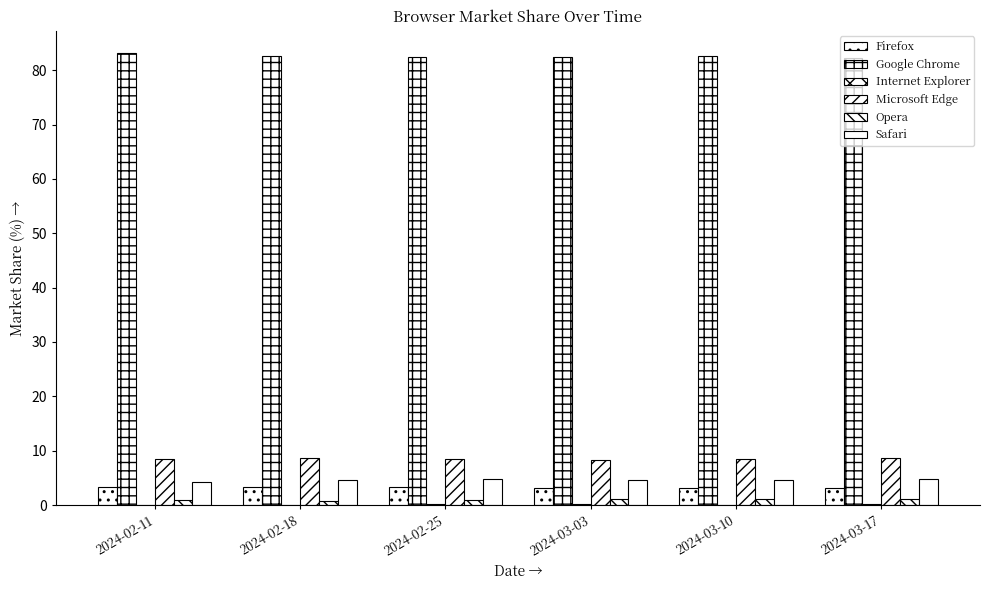

How many series are shown in this chart?

6